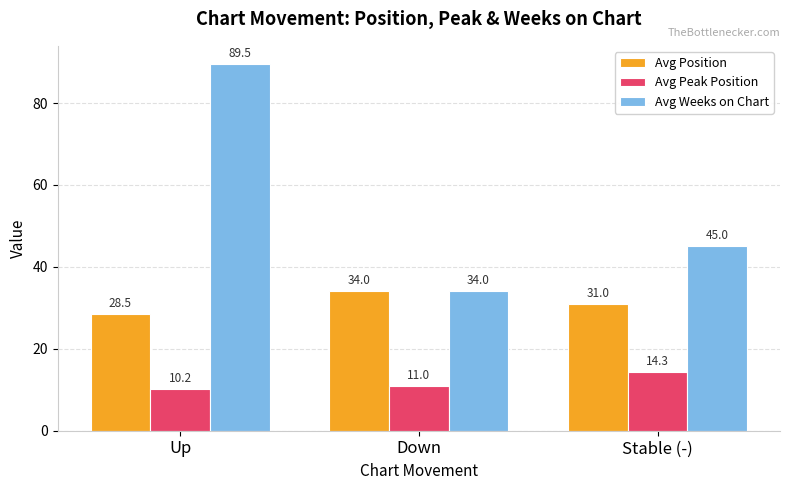

What is the sum of all Avg Weeks on Chart values?

168.5